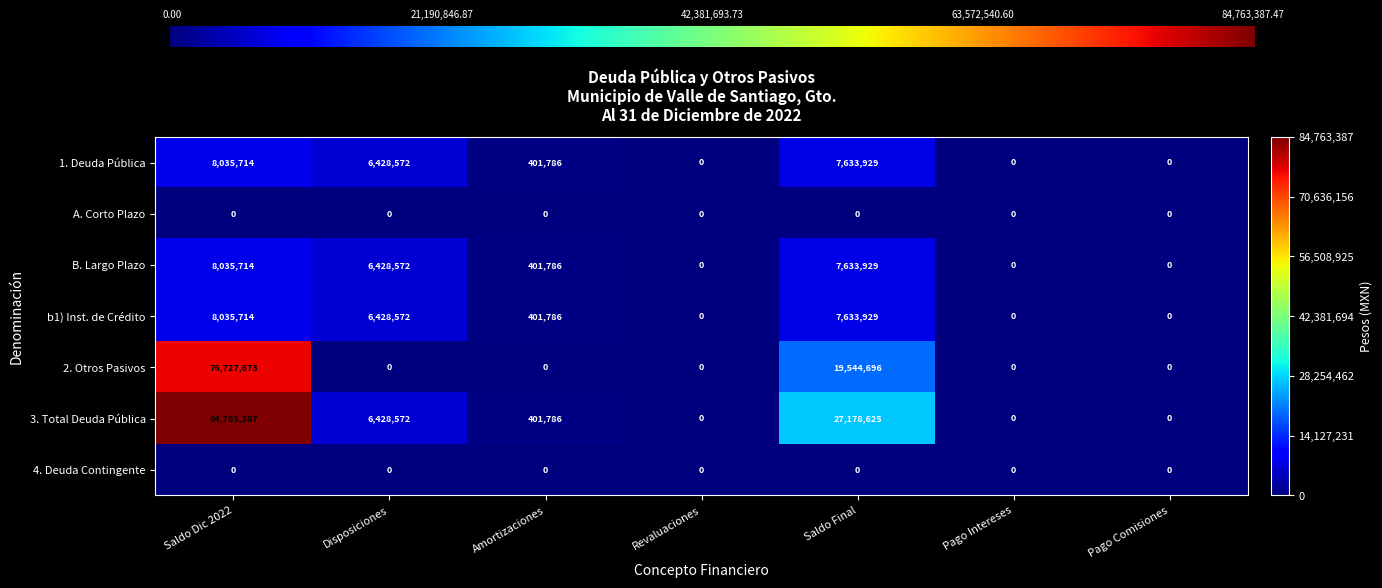

Which series changed the most between Saldo Final and Pago Comisiones?

3. Total Deuda Pública